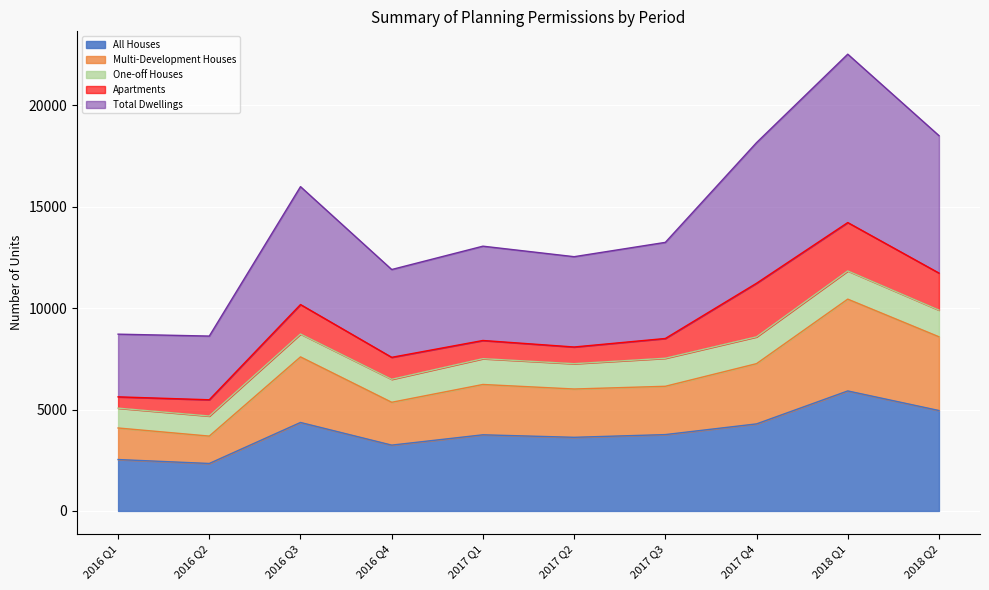

What is the difference between the Total Dwellings values at 2017 Q2 and 2017 Q3?

706